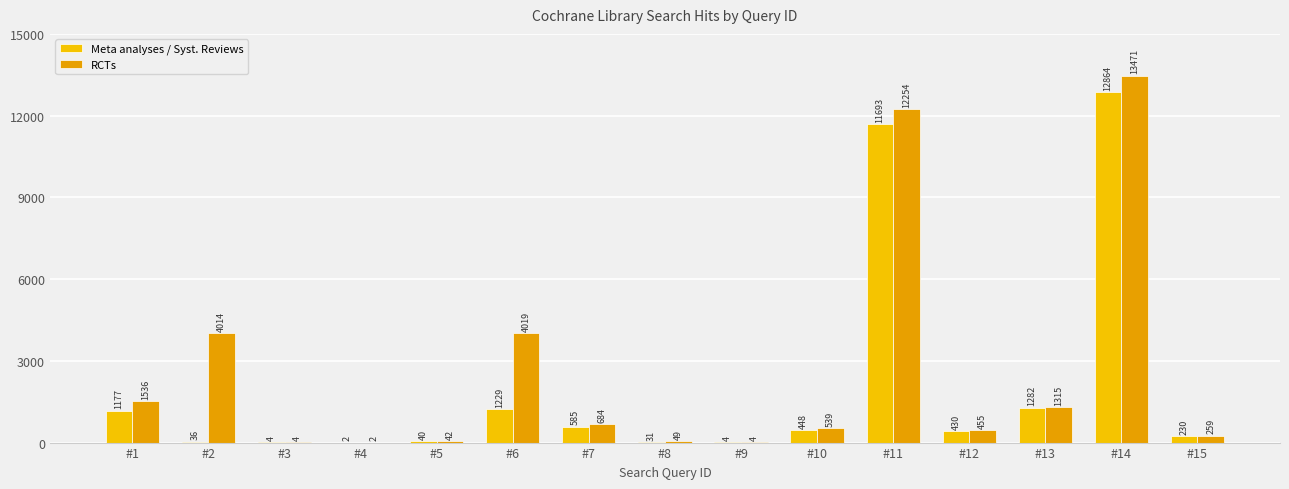

Are the bars horizontal?

No